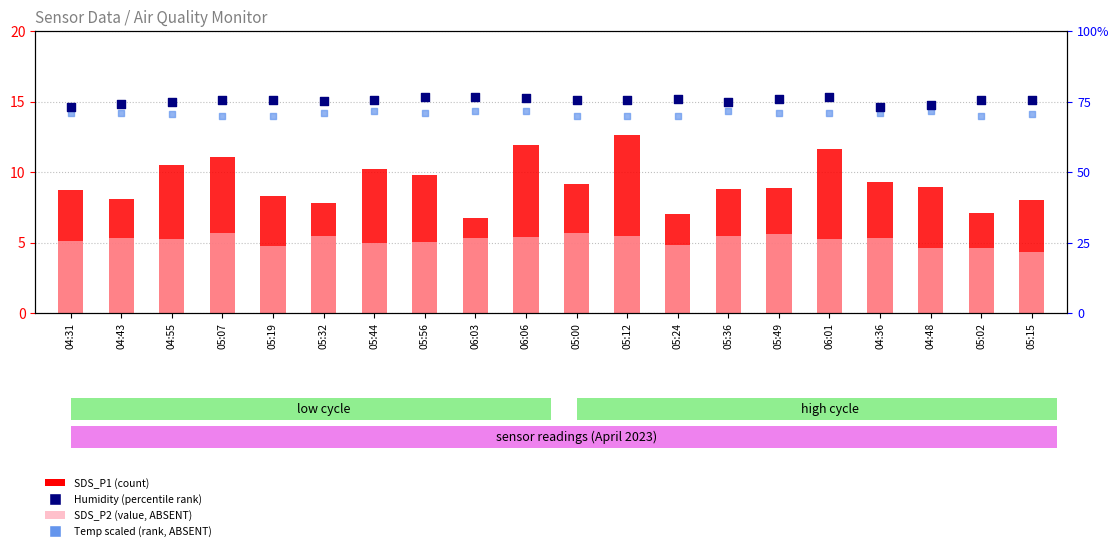

What are all the series names shown in the legend?

SDS_P1 (count), SDS_P2 (value, ABSENT), Humidity (percentile rank), Temp scaled (rank, ABSENT)